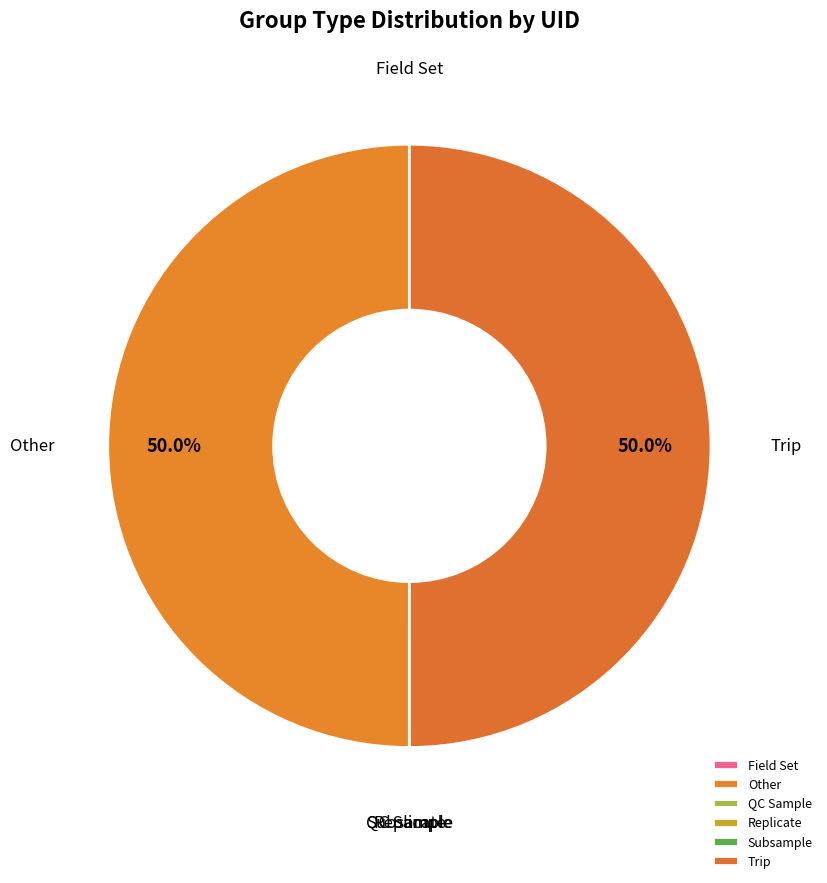

To the nearest percent, what is the difference between the largest and smallest slice percentages?

50%